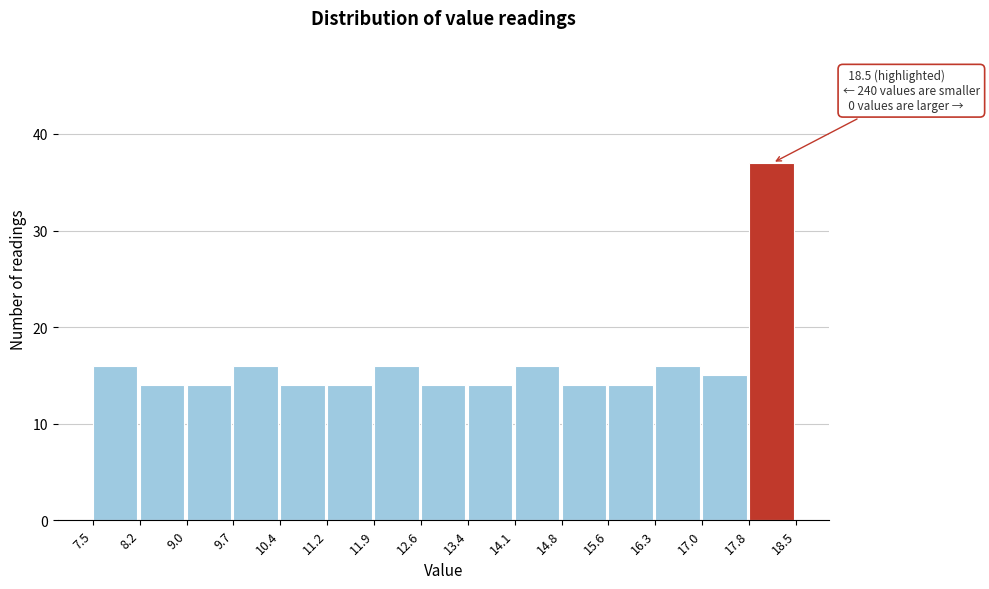

Over which range of the x-axis is the bar tallest?

17.8 to 18.5